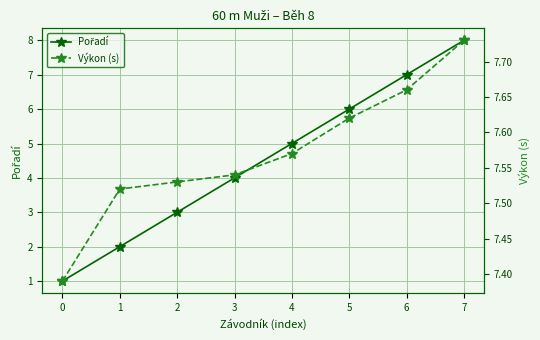

What is the smallest value displayed?

1.0